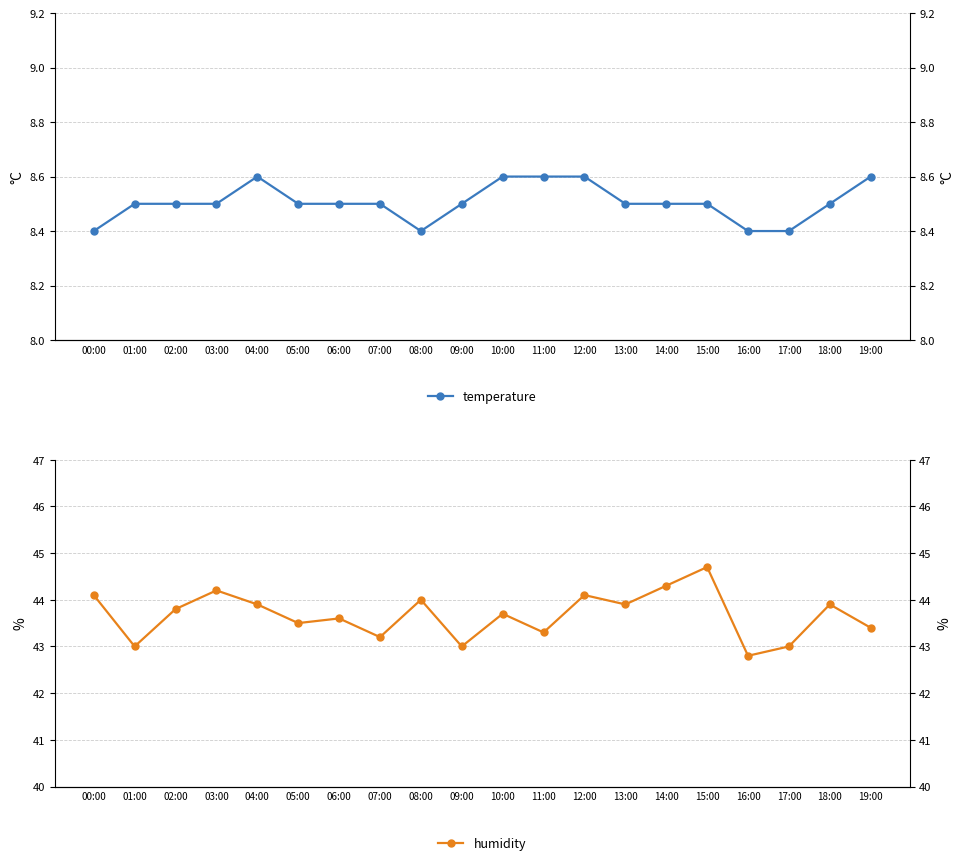

What position from the right is 12:00?

8